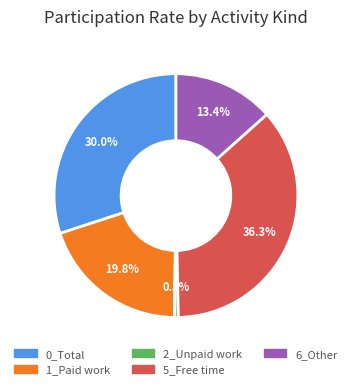

Is there any slice that represents more than half of the pie?

No